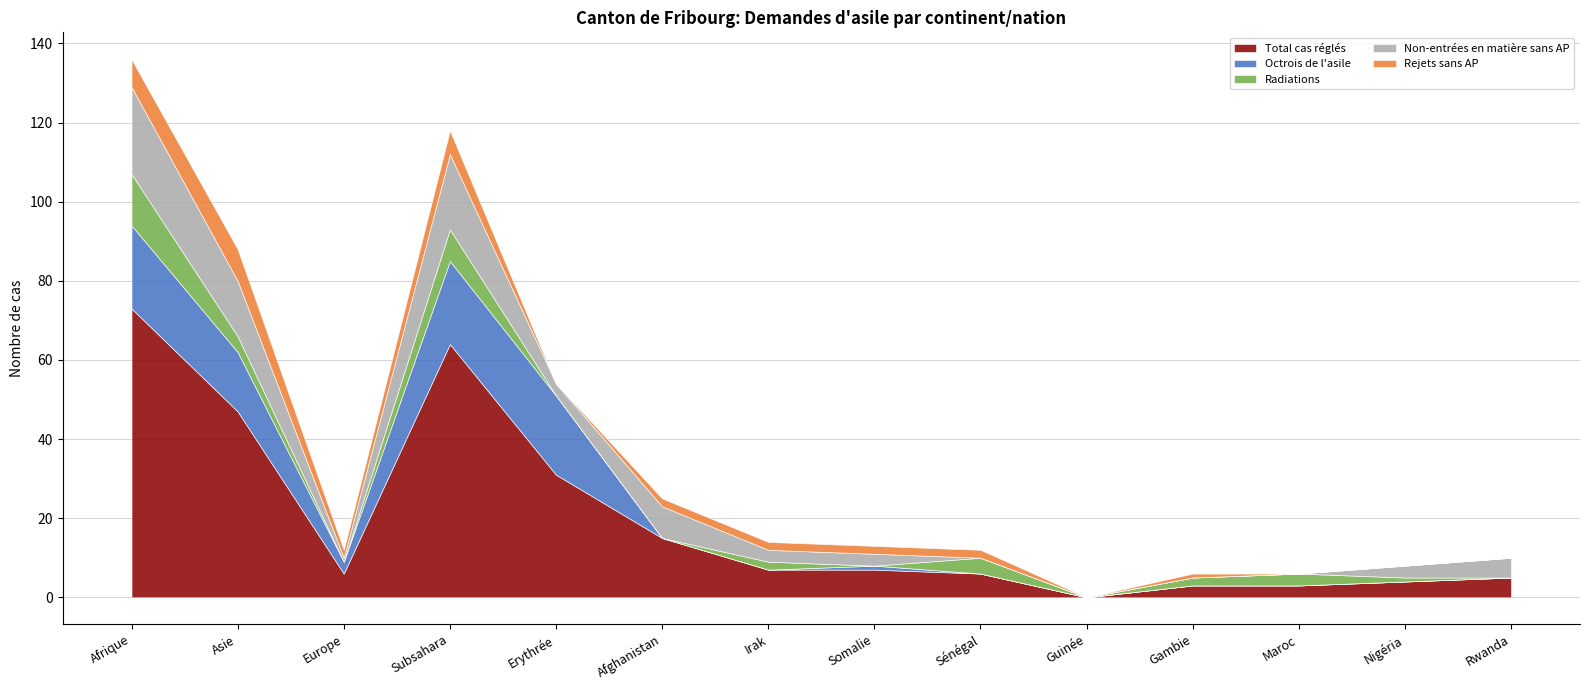

At which category does Rejets sans AP reach its first local peak?

Asie